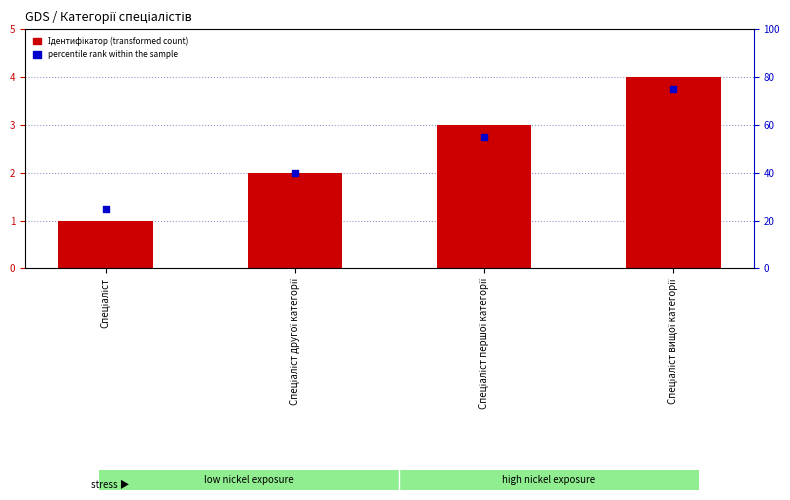

Is the value of percentile rank within the sample at Спеціаліст вищої категорії greater than the value of Ідентифікатор at Спеціаліст?

Yes